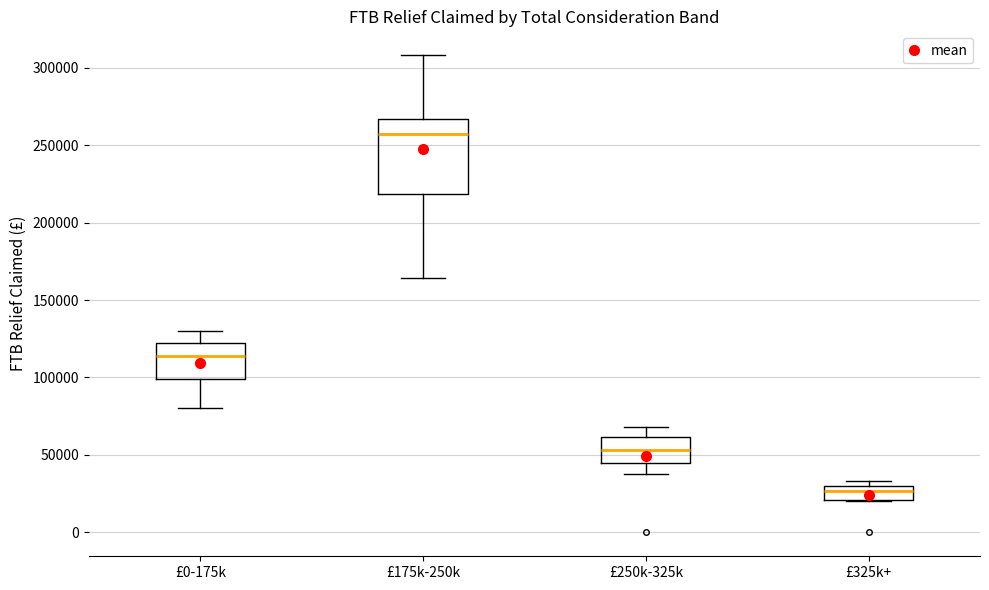

Comparing the boxes themselves (not the whiskers), which one is the tallest?

£175k-250k